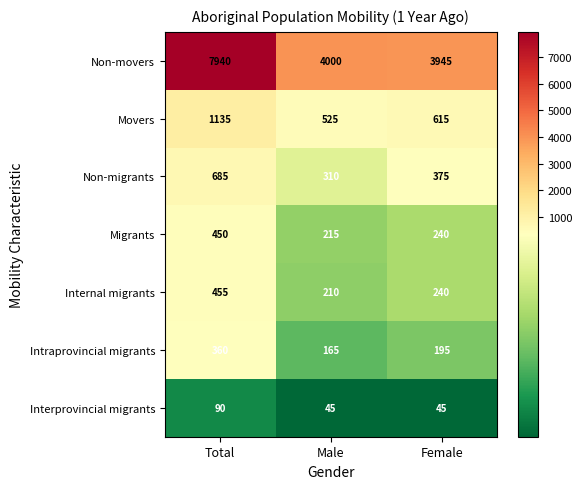

The Intraprovincial migrants series shows 165 at Male. True or false?

True